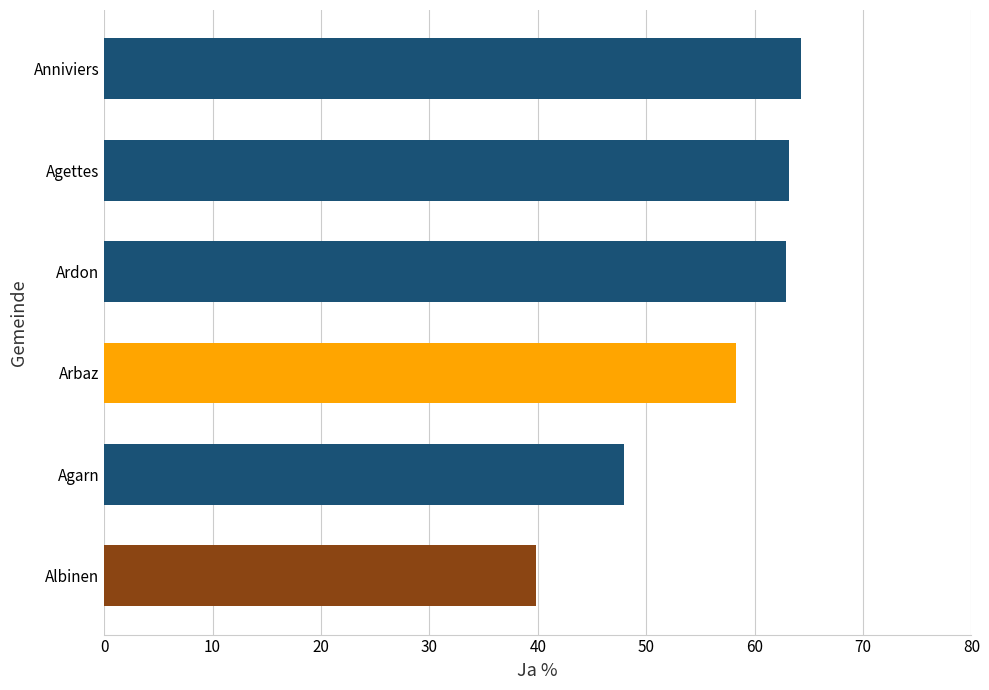

True or false: the data shows 39.9 at Albinen.

True